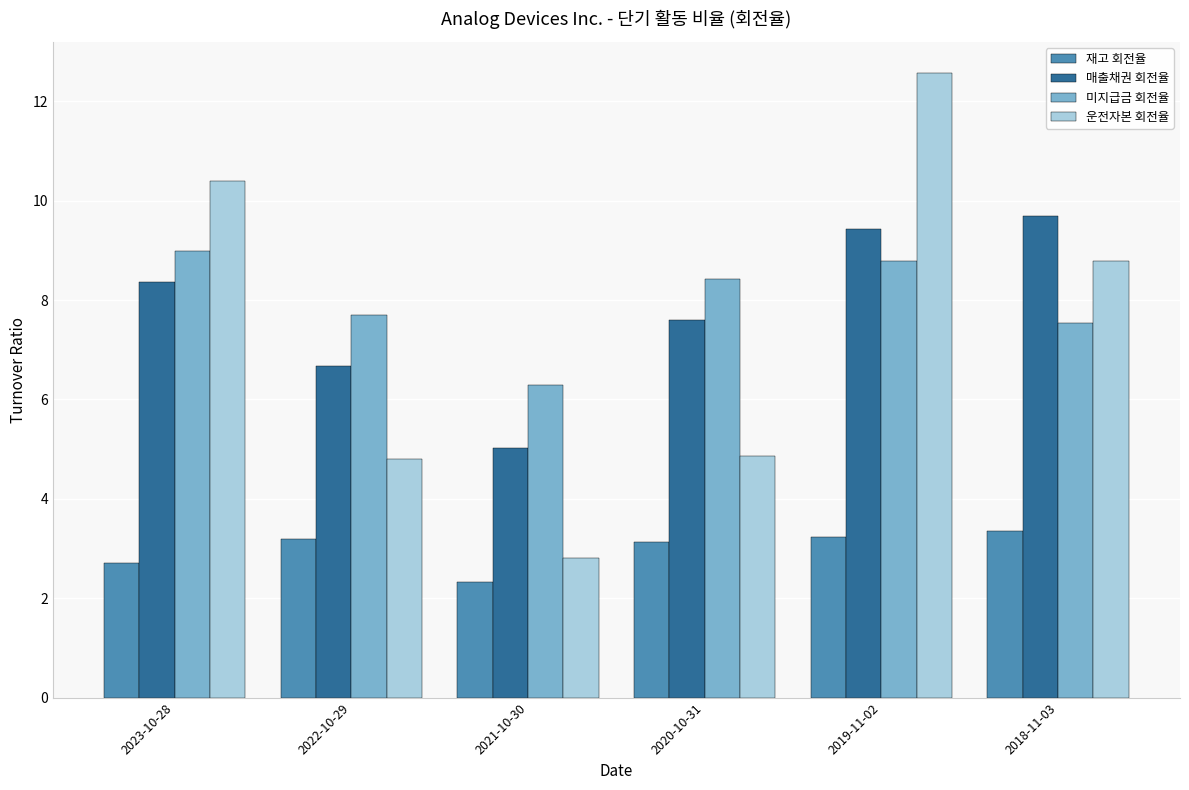

Between 2023-10-28 and 2021-10-30, which series saw the biggest shift?

운전자본 회전율